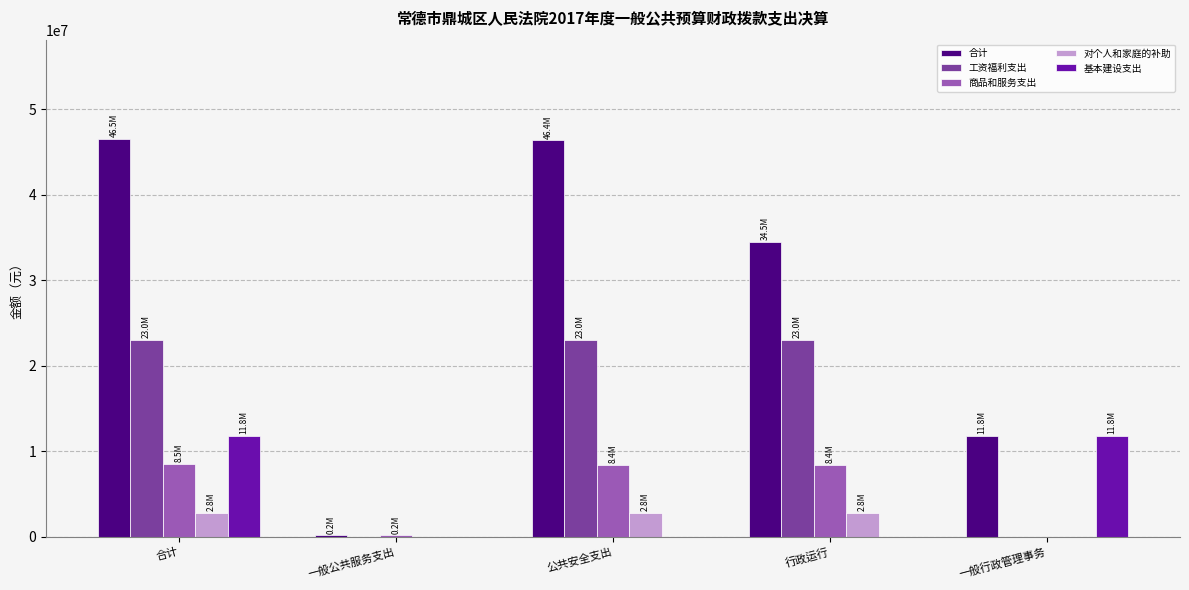

What is the average value of the 商品和服务支出 series?

5081940.0